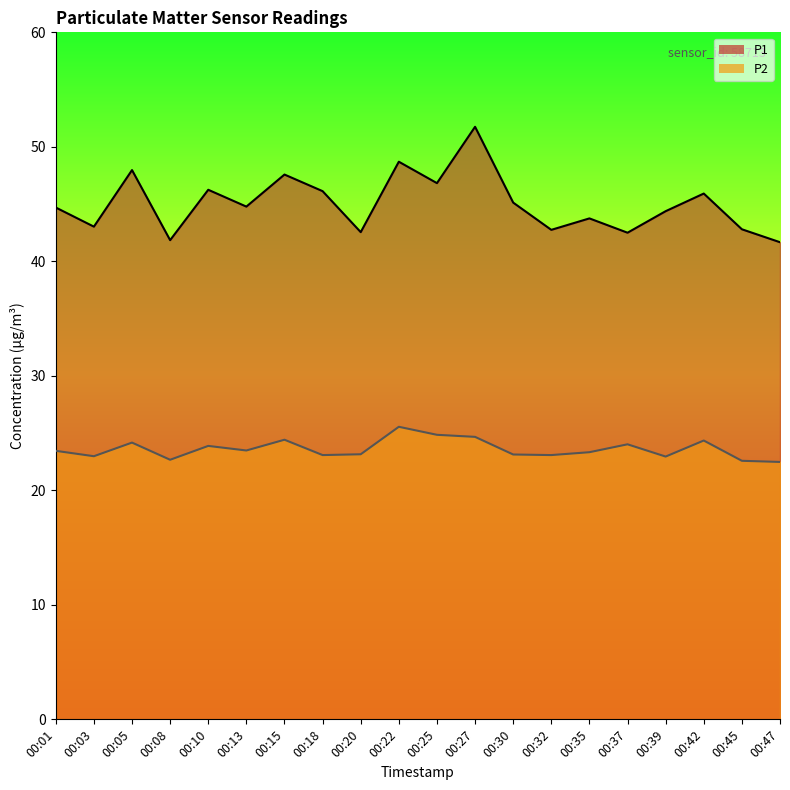

What is the difference between the P1 values at 00:03 and 00:15?

4.5